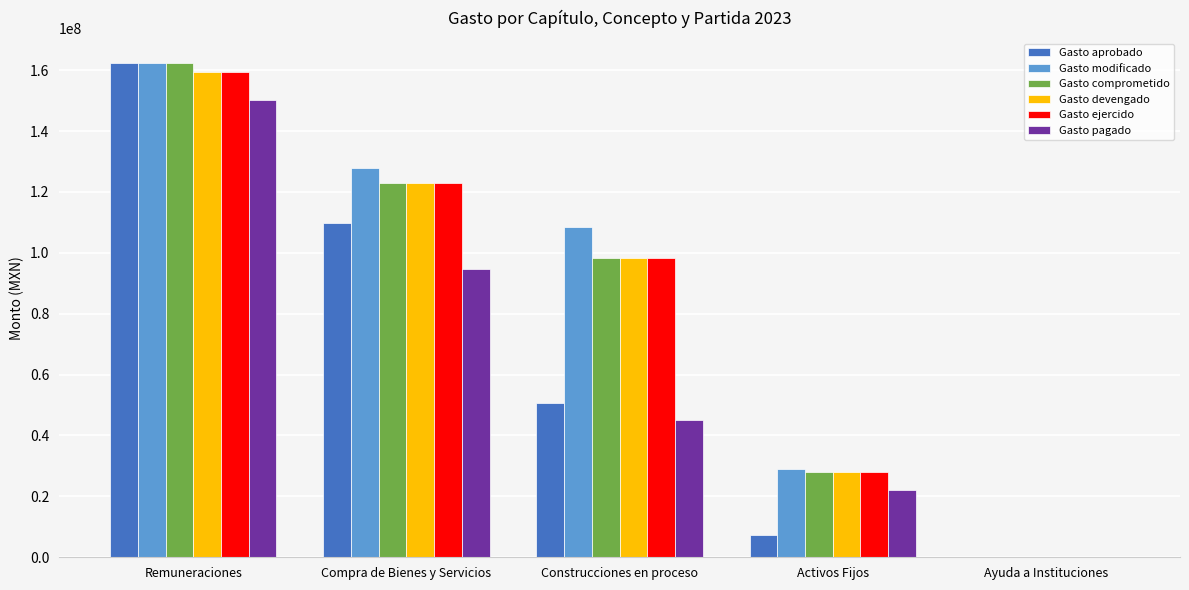

The value of Gasto modificado at Compra de Bienes y Servicios is 82041420.2. True or false?

False